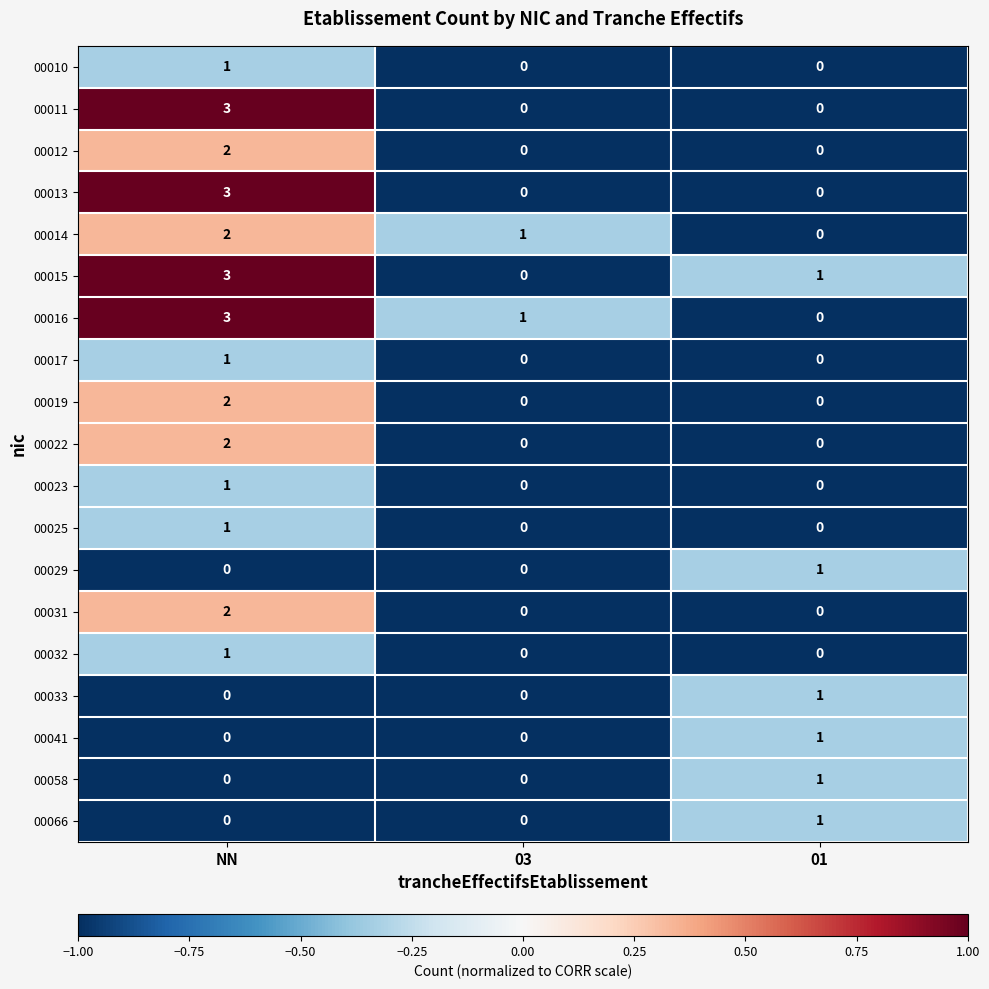

At which label does 00015 first exceed 1?

NN